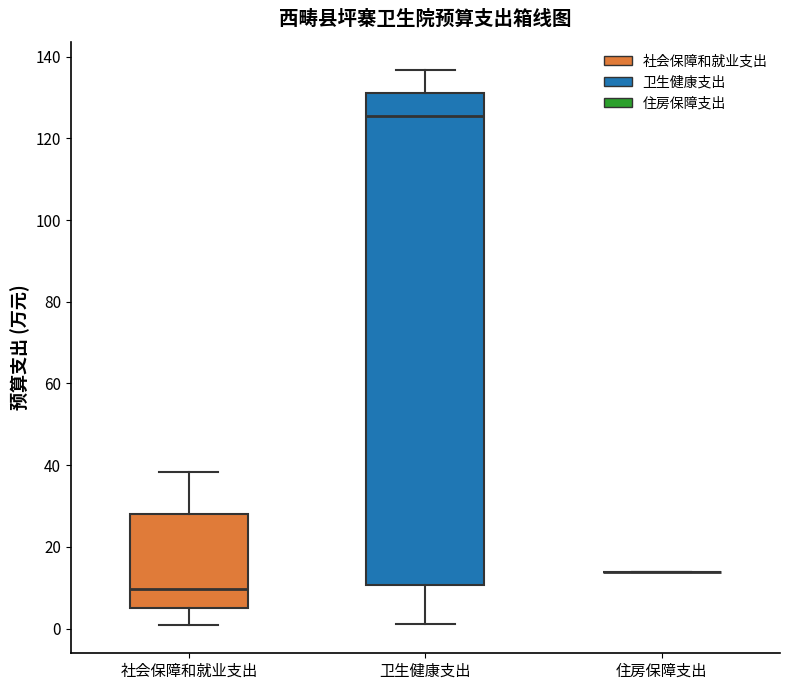

Which box is the tallest, from its lower edge to its upper edge?

卫生健康支出